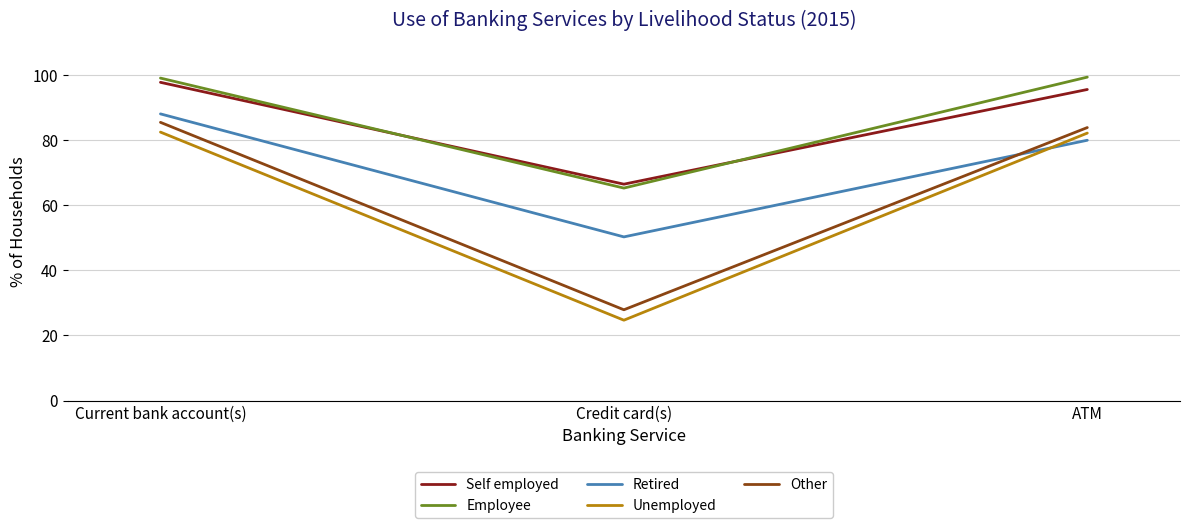

Between Credit card(s) and ATM, which series saw the biggest shift?

Unemployed